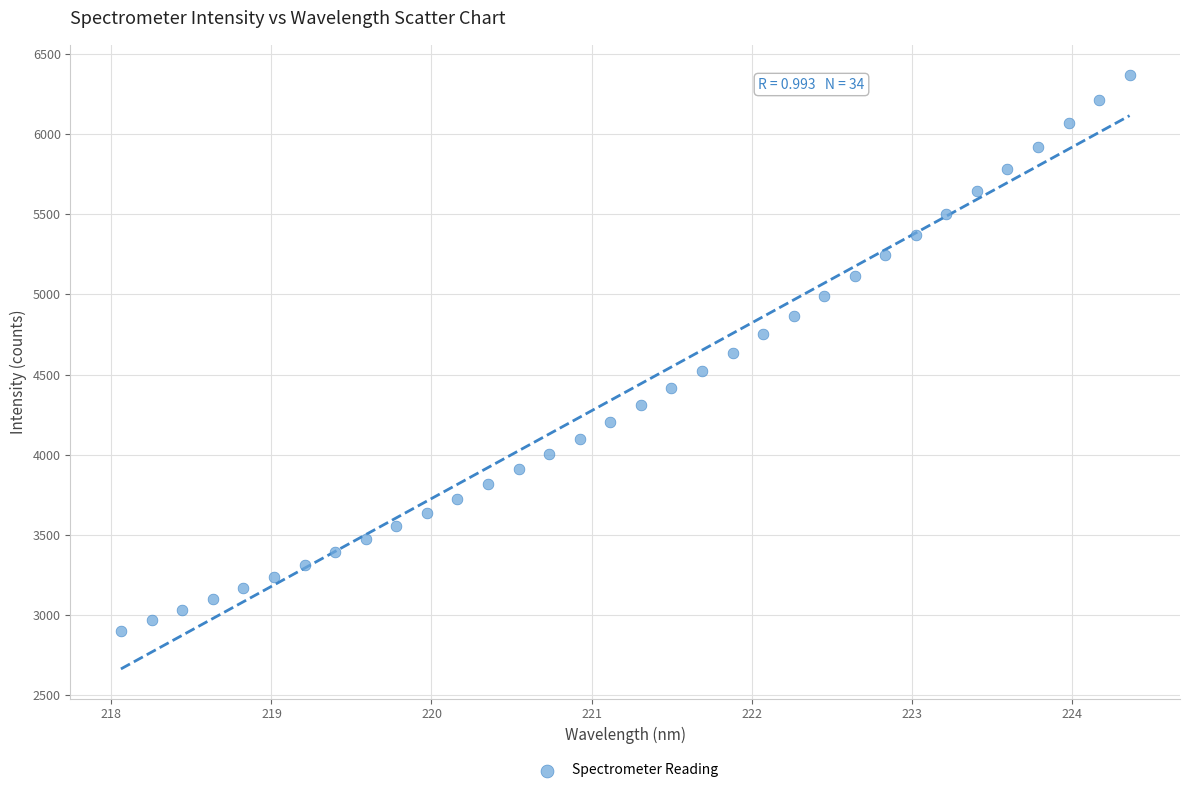

What is the range of X values (max minus min)?

6.3